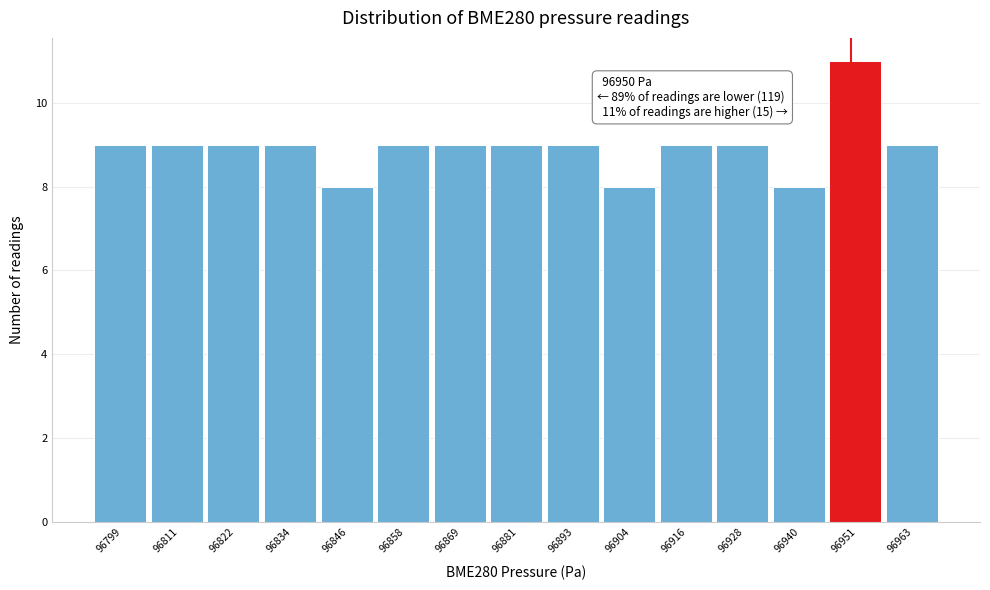

Which range on the x-axis has the tallest bar?

96946 to 96958